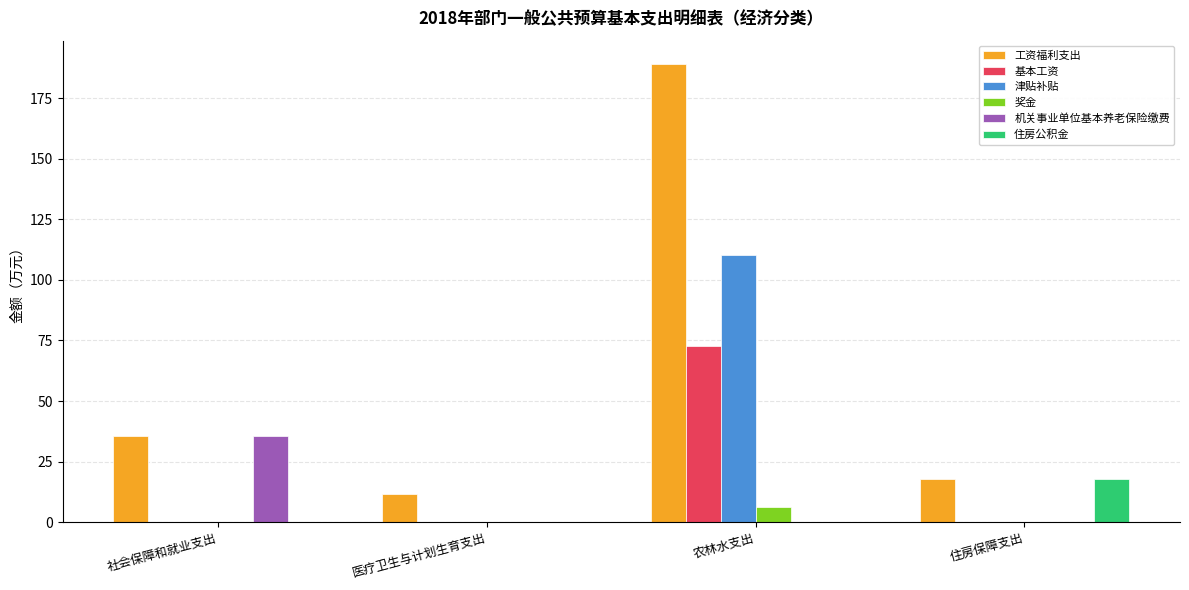

How many data points does each series have?

4